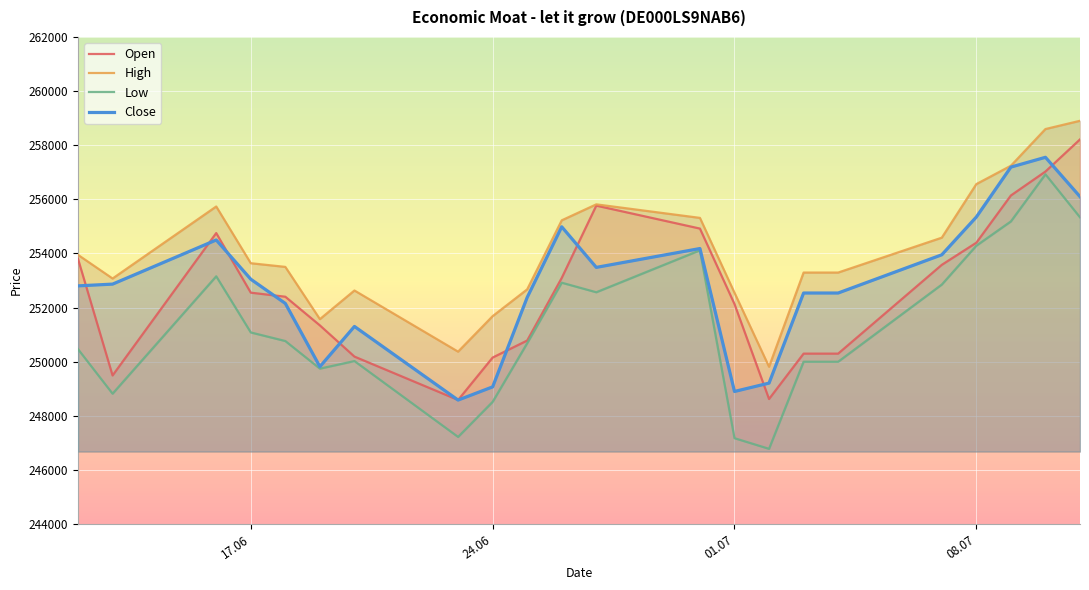

What is the minimum value for Close?

248582